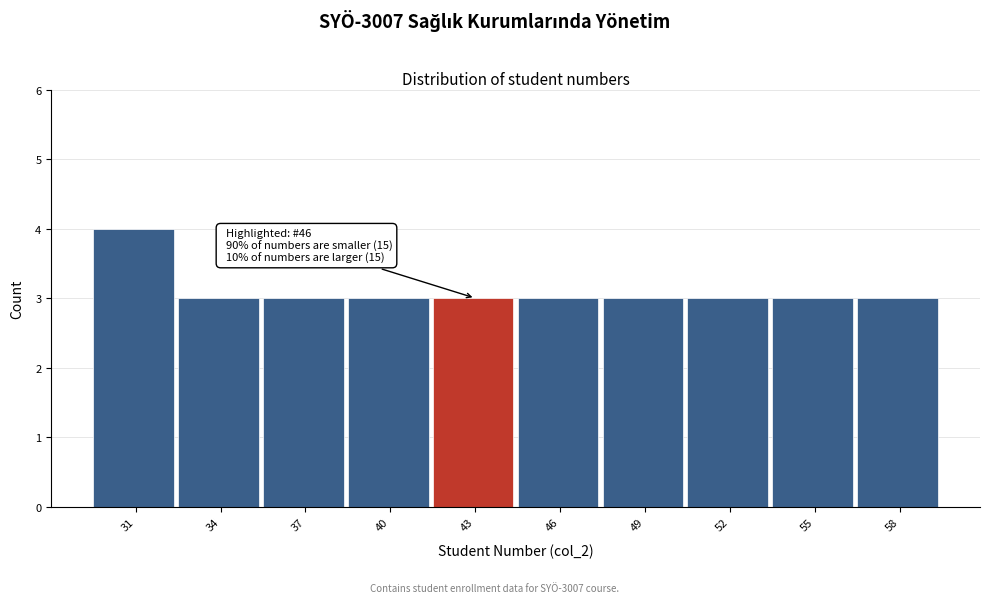

Reading right to left, list all the values displayed in this chart.

58=3	55=3	52=3	49=3	46=3	43=3	40=3	37=3	34=3	31=4